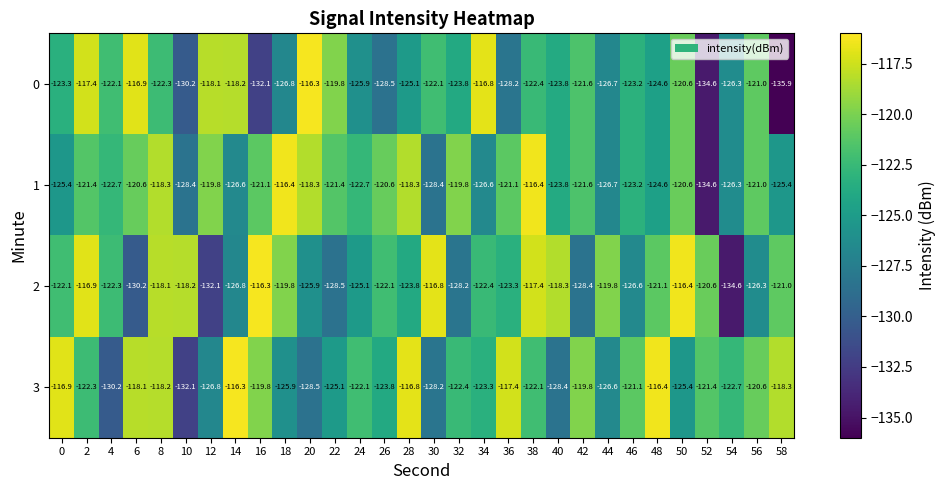

At how many categories does at least one series exceed -127?

30